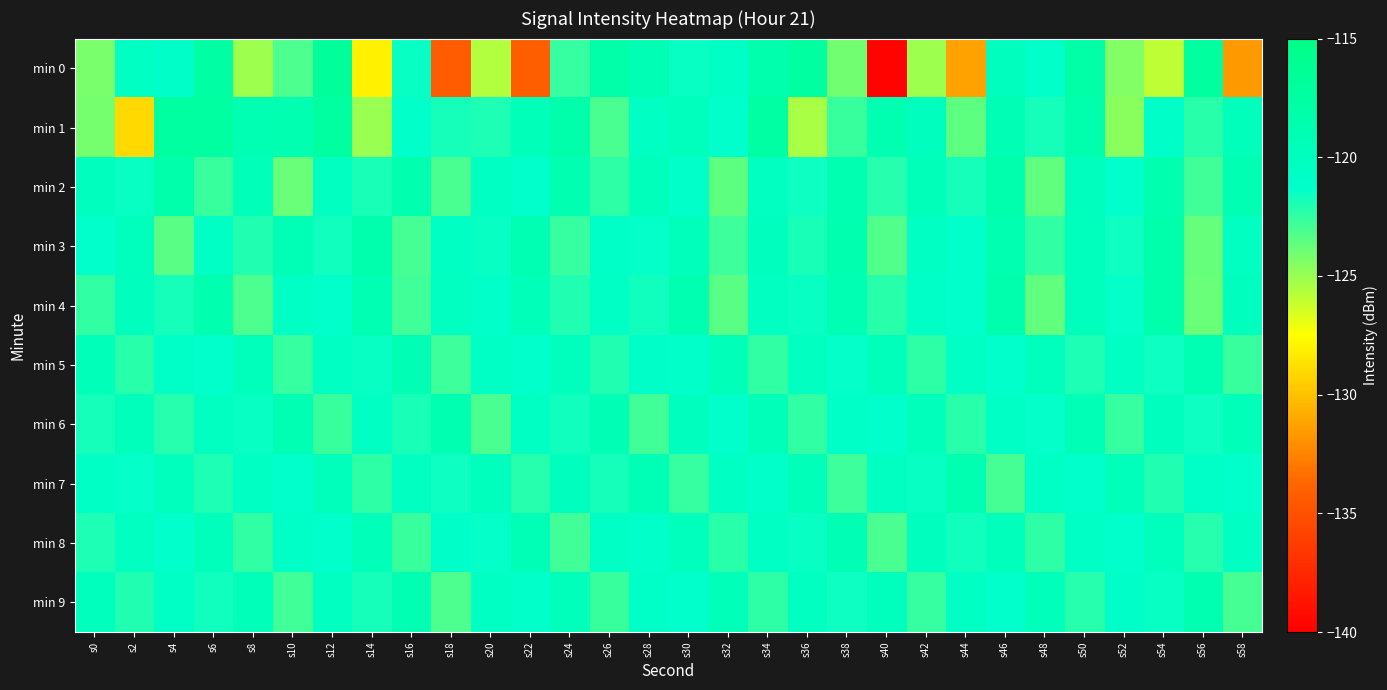

How many distinct data groups are displayed?

10